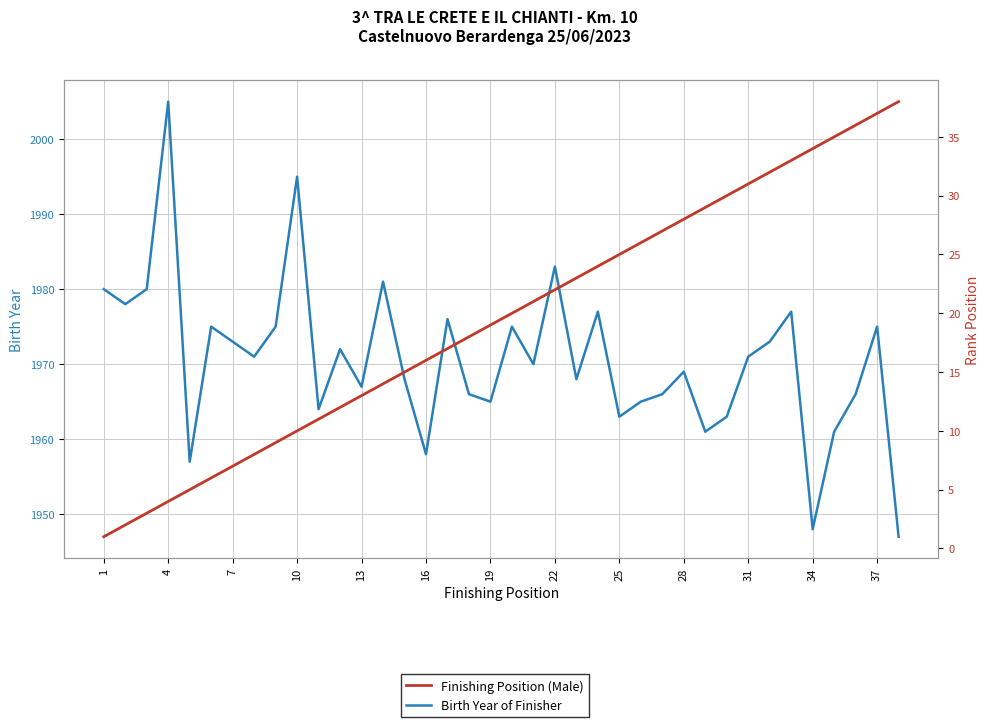

How many values in the Birth Year of Finisher series are below 1971?

19